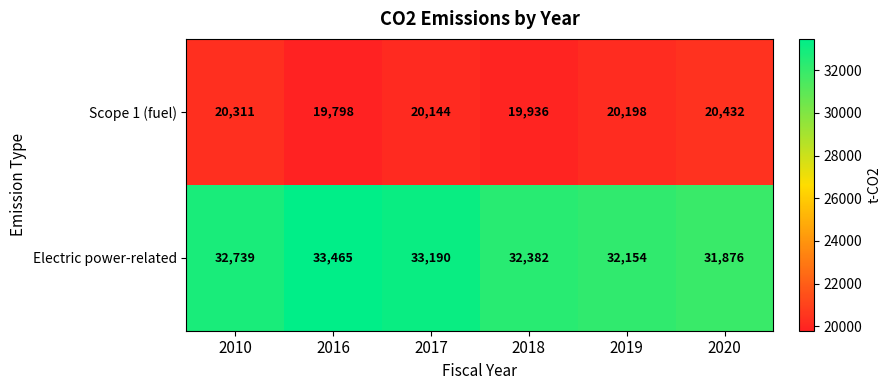

What is the difference between the Electric power-related values at 2018 and 2020?

506